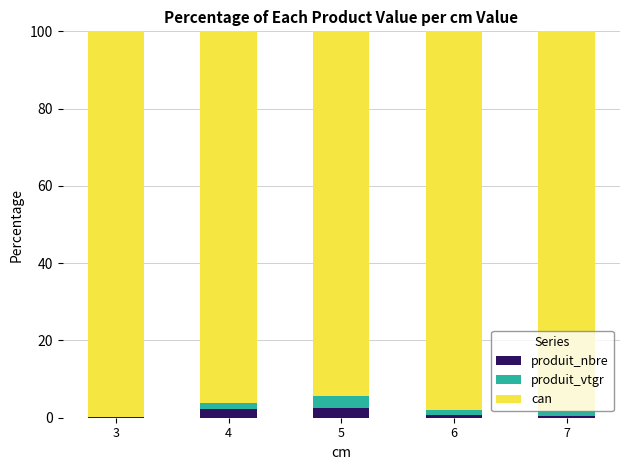

What is the maximum value for produit_nbre?

2.6